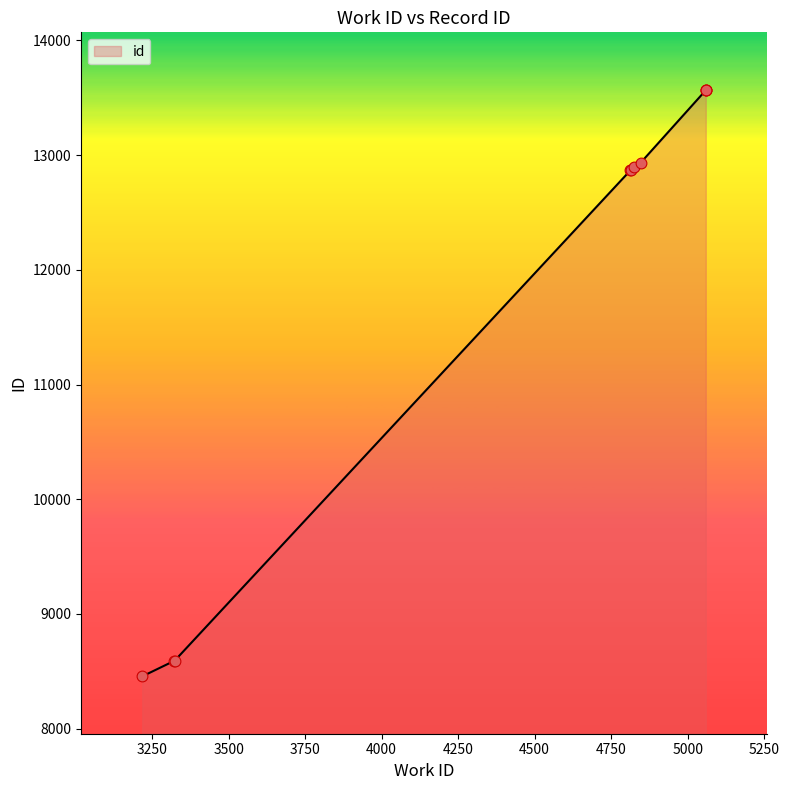

What is the change in value from 3324 to 5059?

+4979